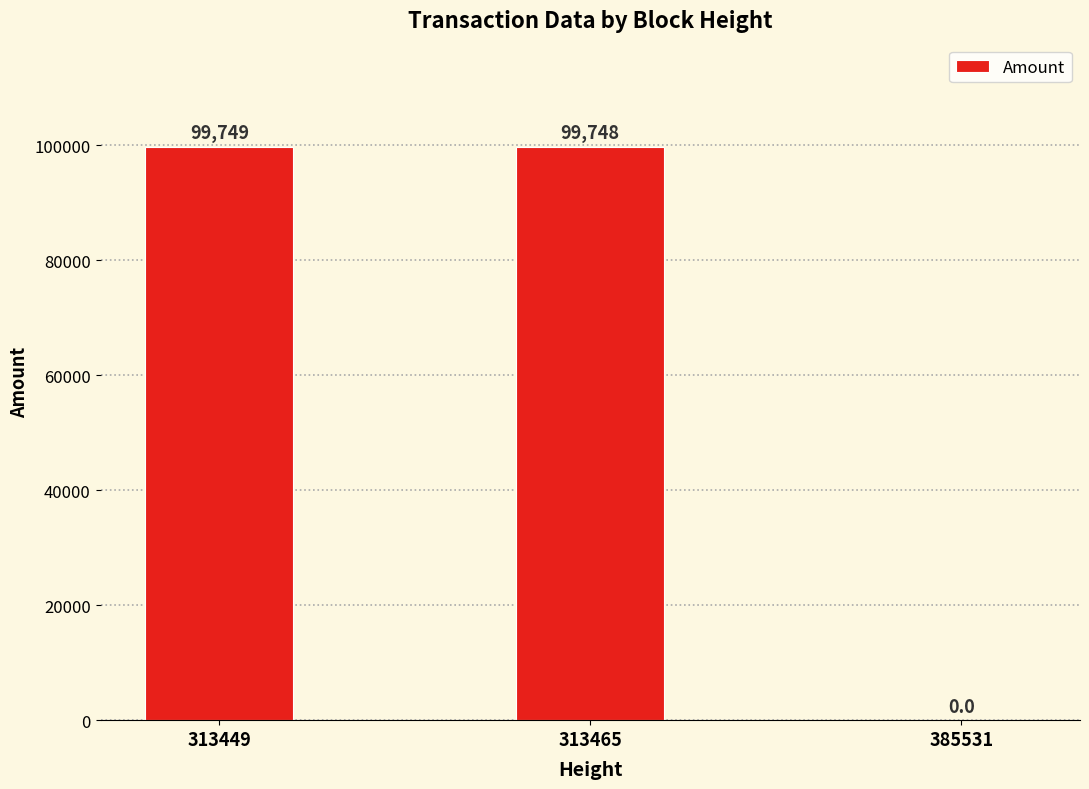

Reading left to right, transcribe all the data shown in this chart.

99749	99748	0